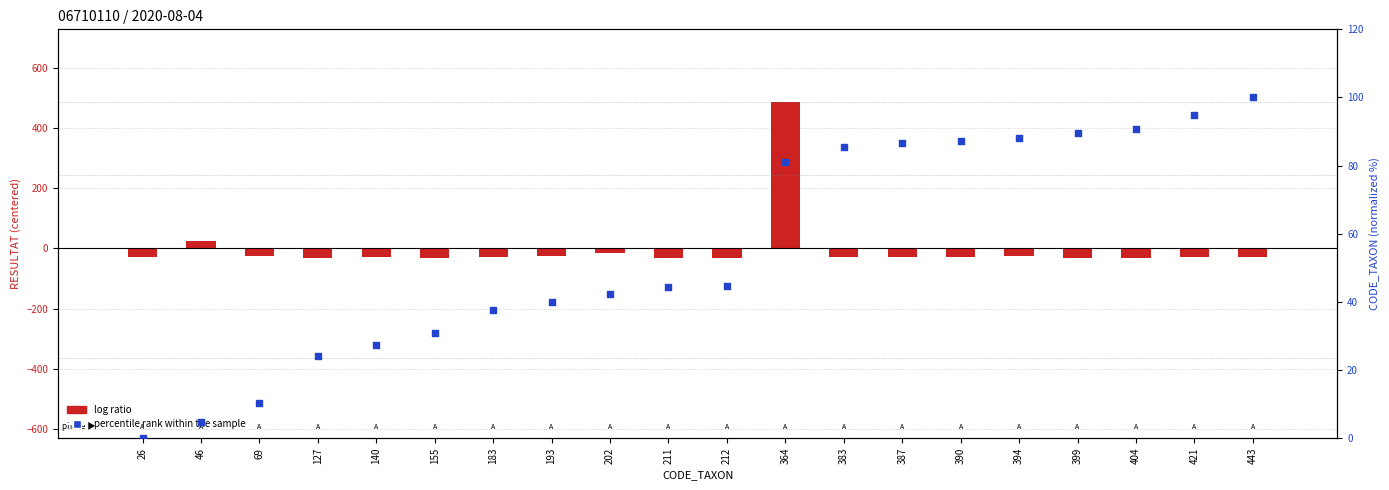

Which series has the largest total across all categories?

percentile rank within the sample